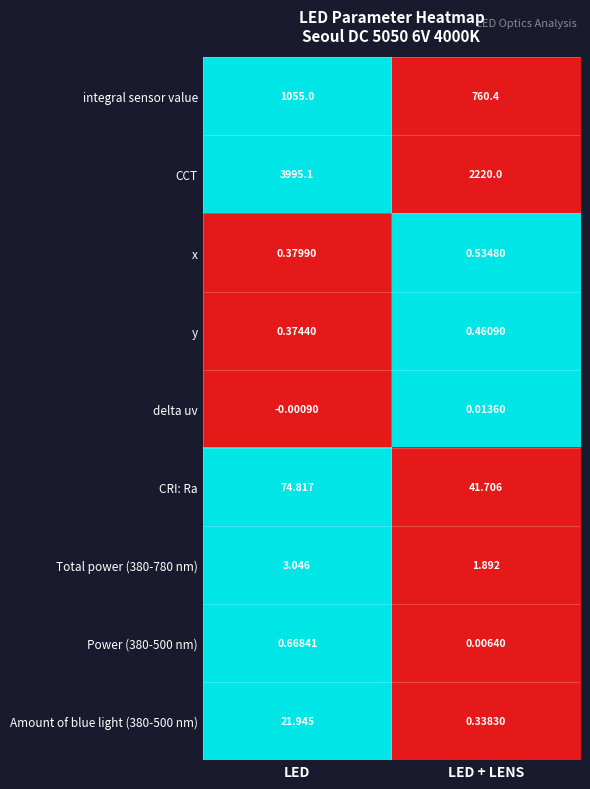

Which label corresponds to the largest value in the chart?

LED